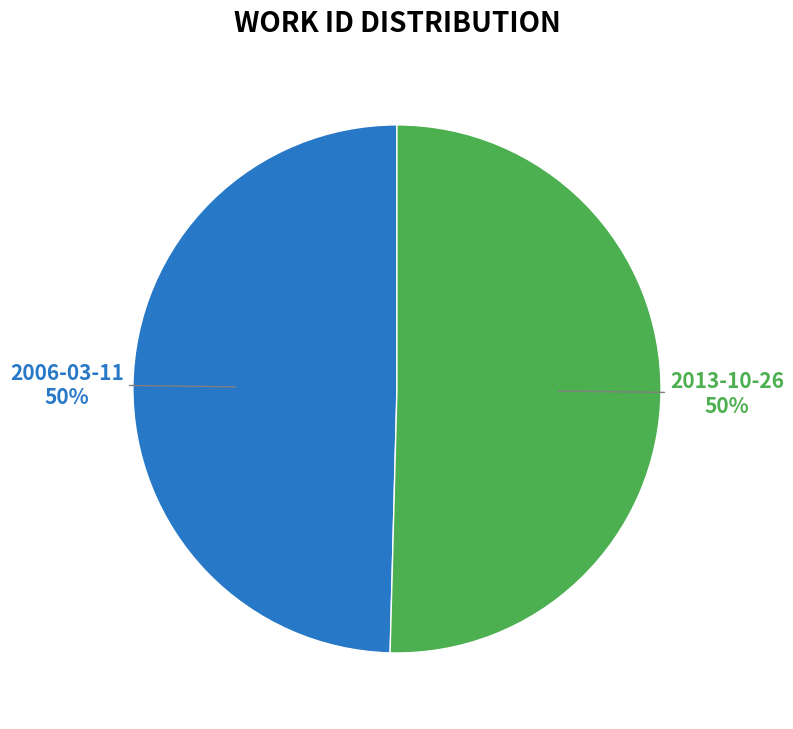

Combined, do 2006-03-11 and 2013-10-26 account for over 50%?

Yes